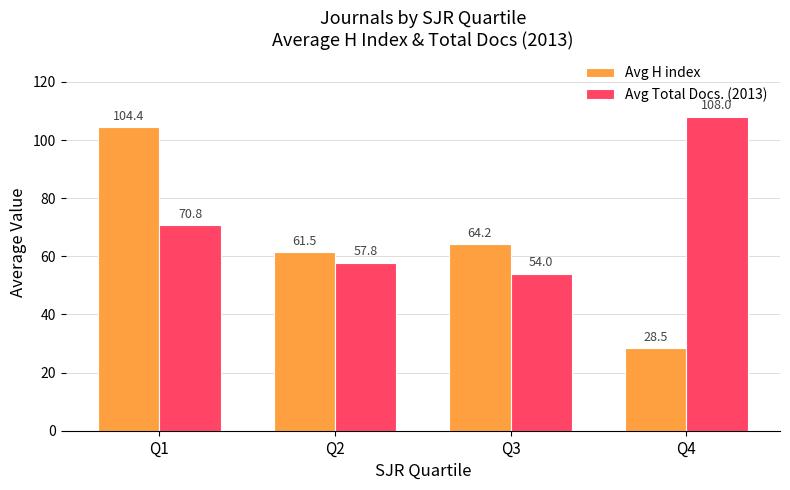

Rank the series by their average value, from lowest to highest.

Avg H index, Avg Total Docs. (2013)